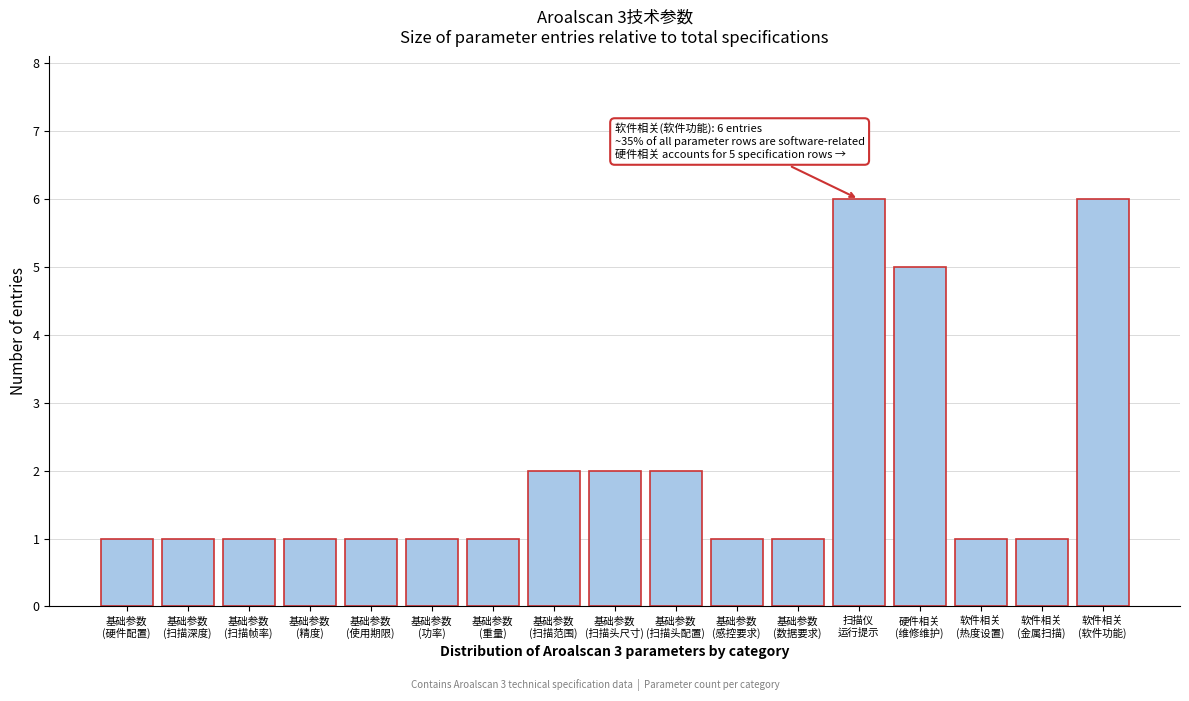

Reading right to left, list all the values displayed in this chart.

6	1	1	5	6	1	1	2	2	2	1	1	1	1	1	1	1